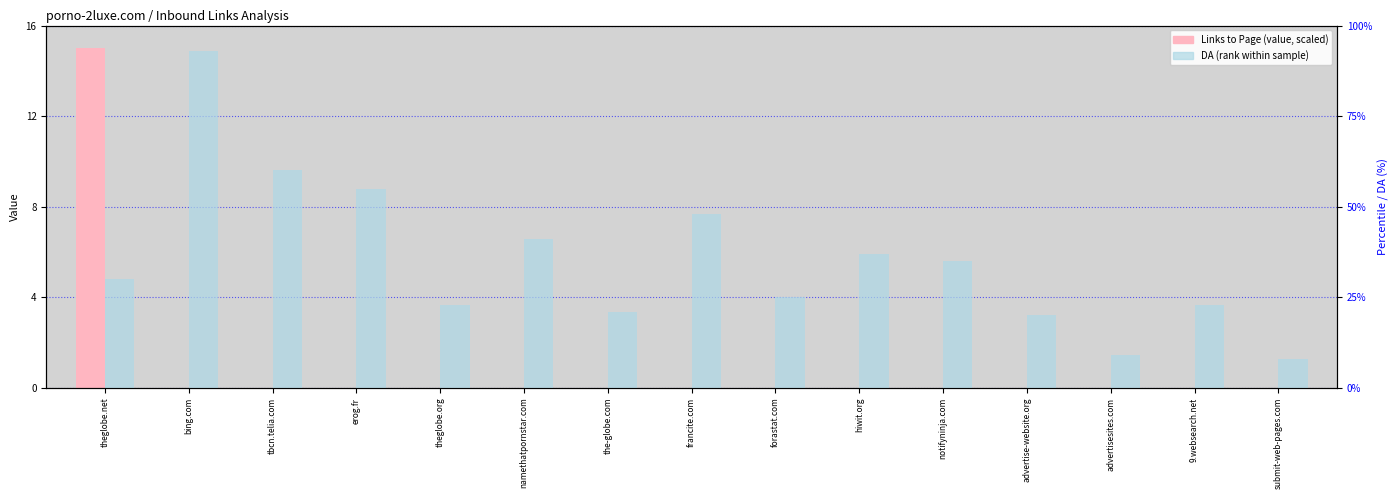

Reading left to right, what are all the values shown in this chart?

Links to Page (scaled): theglobe.net=15.0	bing.com=0.0	tbcn.telia.com=0.0	erog.fr=0.0	theglobe.org=0.0	namethatpornstar.com=0.0	the-globe.com=0.0	francite.com=0.0	forastat.com=0.0	hiwit.org=0.0	notifyninja.com=0.0	advertise-website.org=0.0	advertisesites.com=0.0	9.websearch.net=0.0	submit-web-pages.com=0.0
DA: theglobe.net=30.0	bing.com=93.0	tbcn.telia.com=60.0	erog.fr=55.0	theglobe.org=23.0	namethatpornstar.com=41.0	the-globe.com=21.0	francite.com=48.0	forastat.com=25.0	hiwit.org=37.0	notifyninja.com=35.0	advertise-website.org=20.0	advertisesites.com=9.0	9.websearch.net=23.0	submit-web-pages.com=8.0